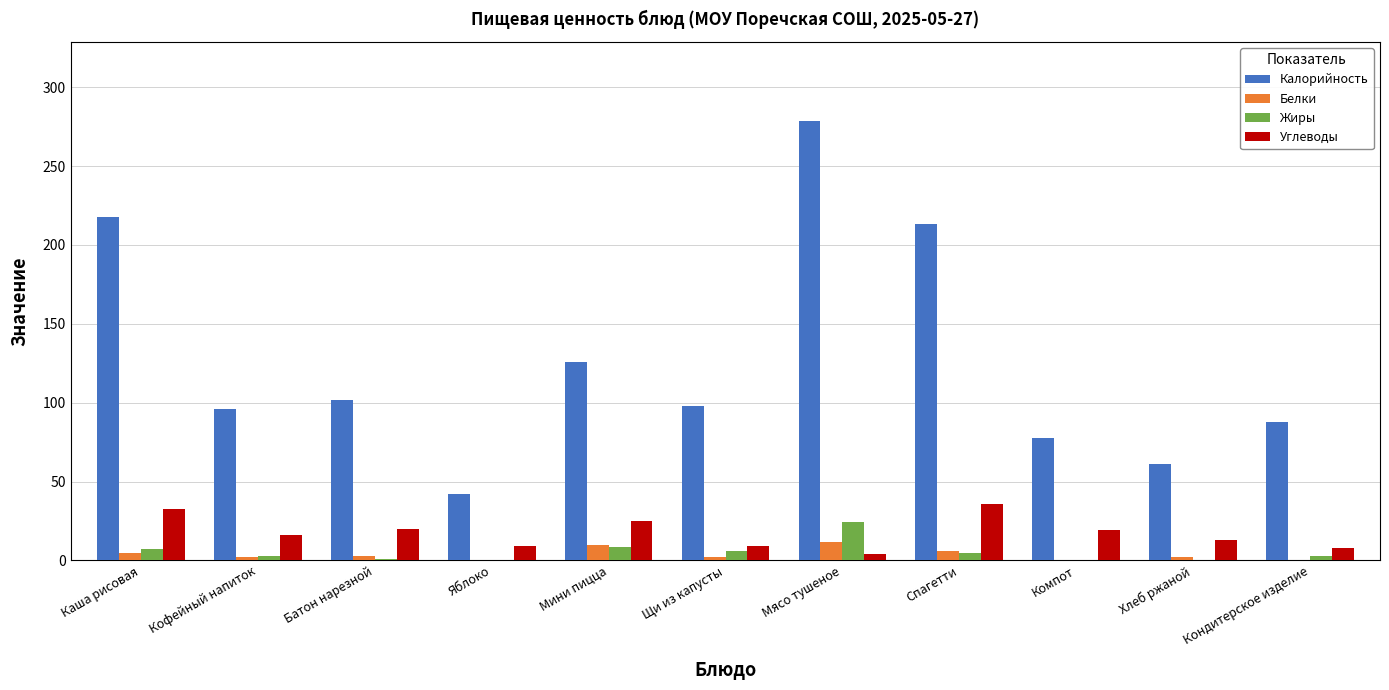

What is the sum of all Калорийность values?

1399.0